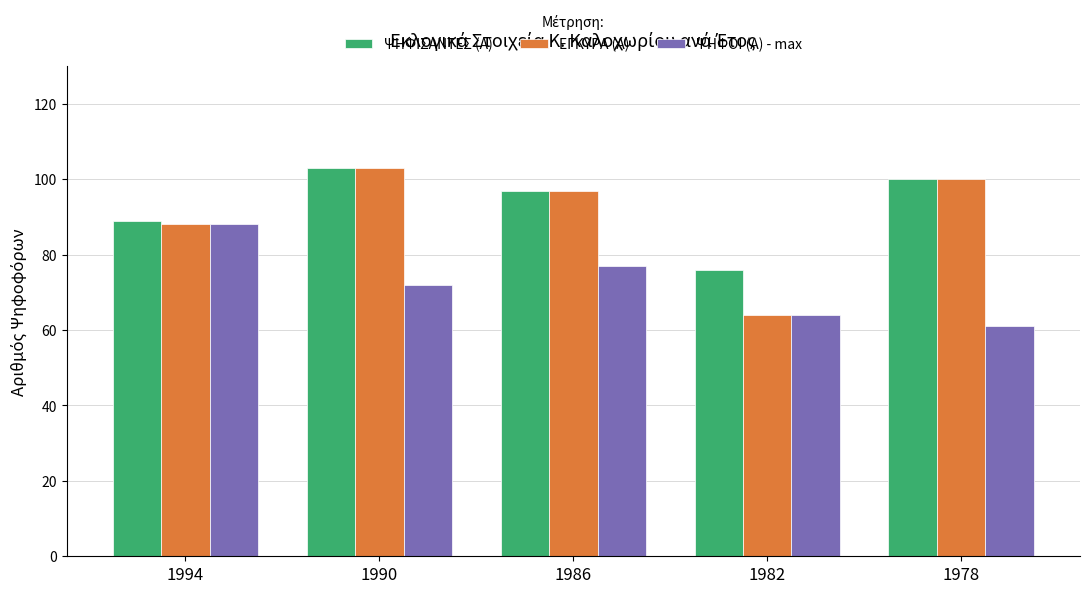

What is the difference between the highest and lowest values at 1978?

39